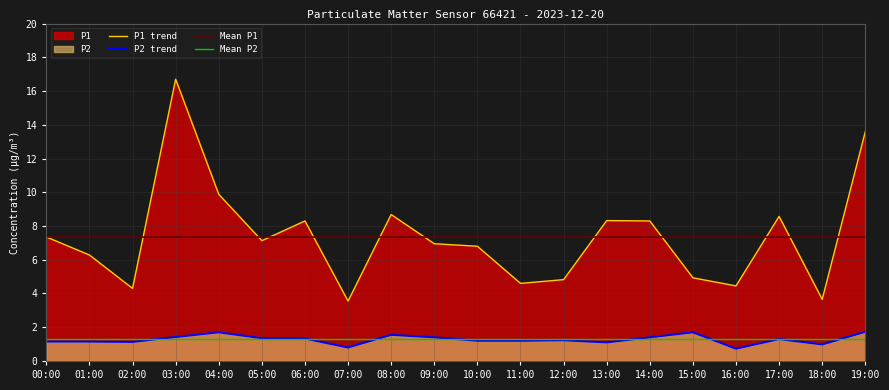

How many interior local valleys does the P2 series have?

5